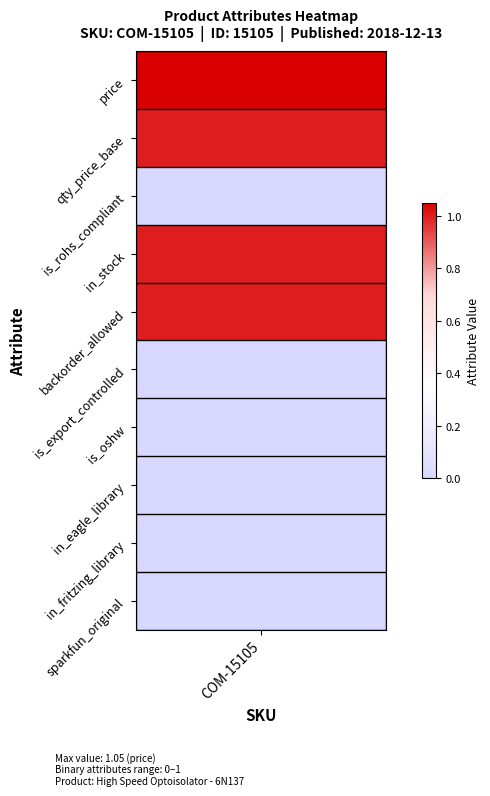

List the labels in order of value, smallest first.

2, 5, 6, 7, 8, 9, 1, 3, 4, 0